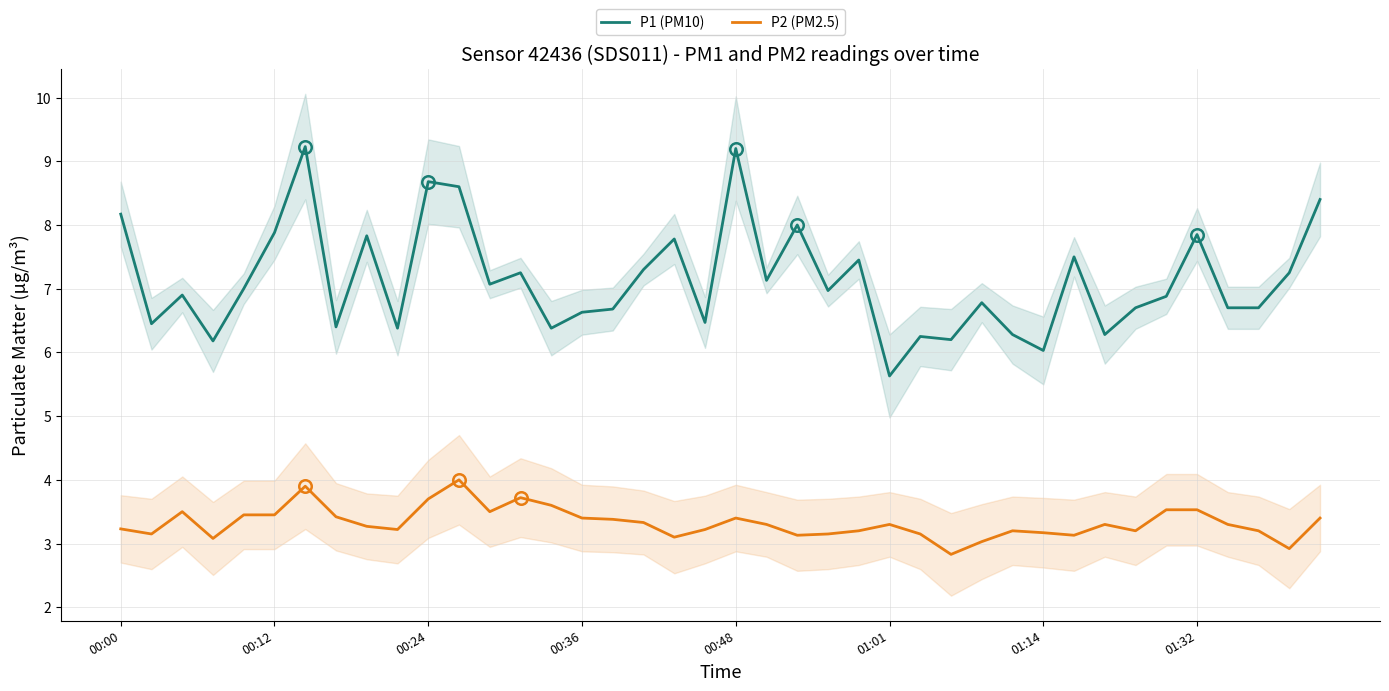

What value does the P2 (PM2.5) series have at 38?

2.9